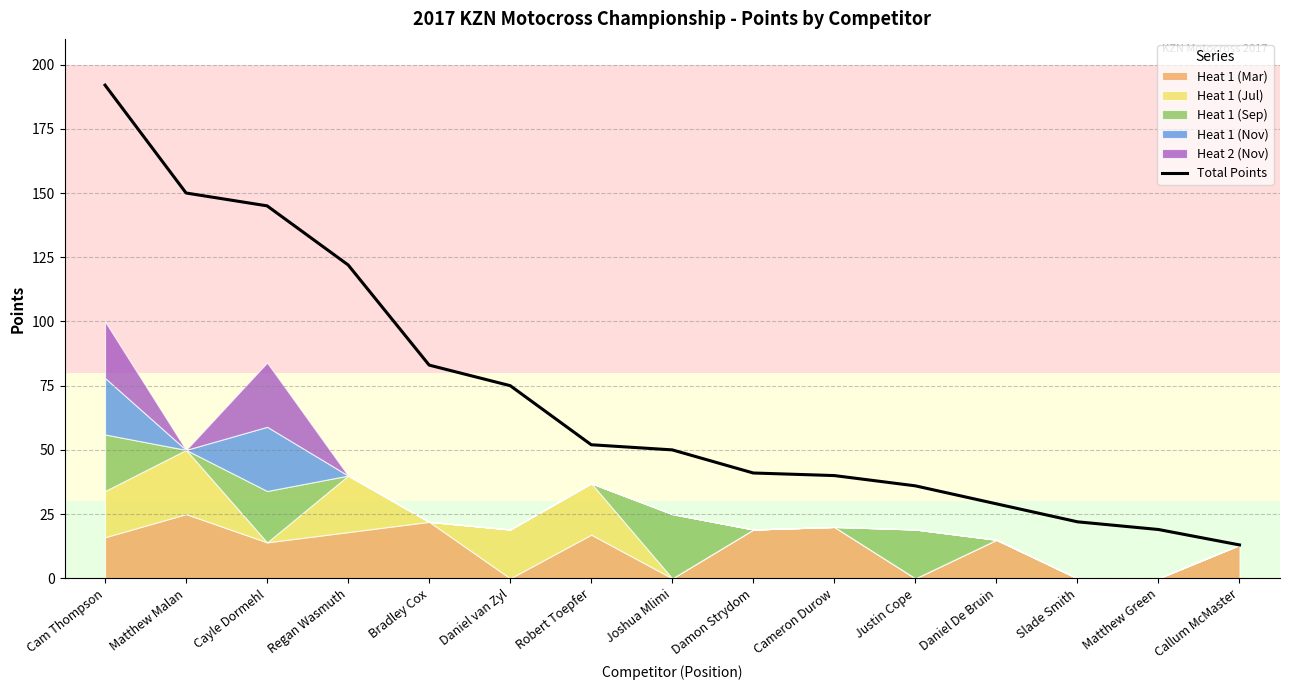

True or false: the data has more than 0 interior local peaks.

False